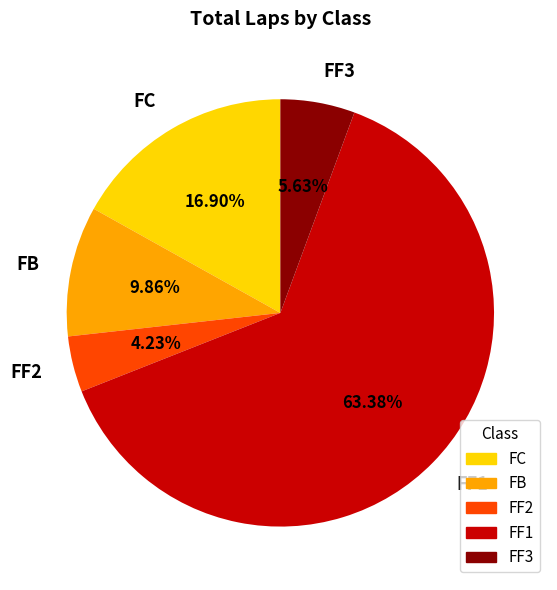

Which slice is the smallest?

FF2